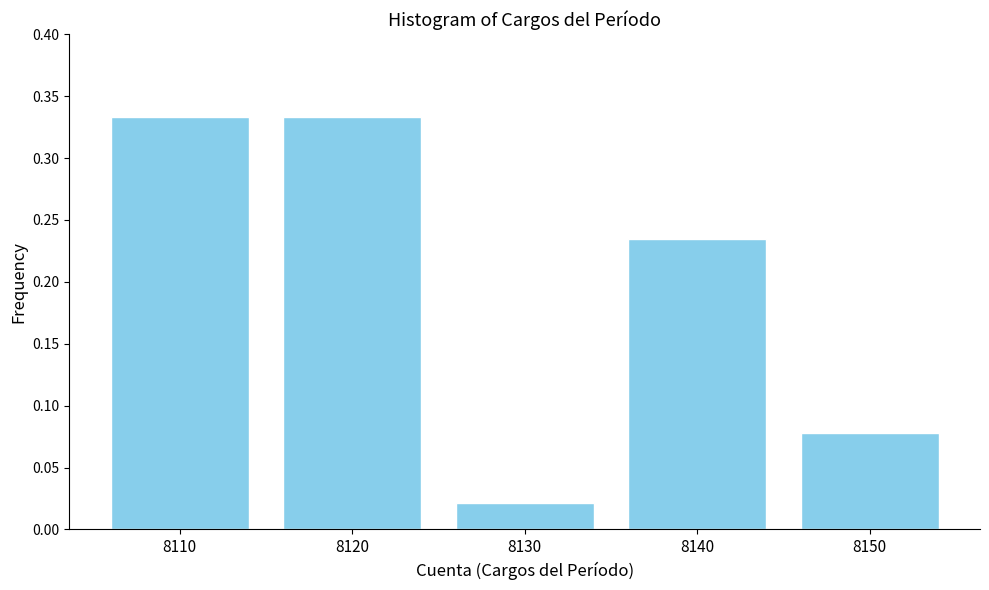

Where is the data nearest to the value 0?

8130